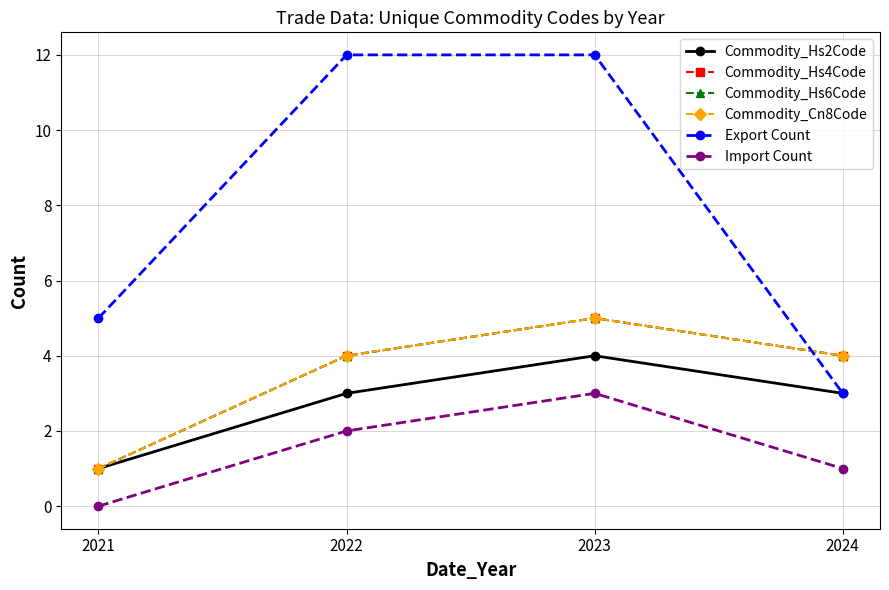

Is this an area chart (filled region under the line)?

No